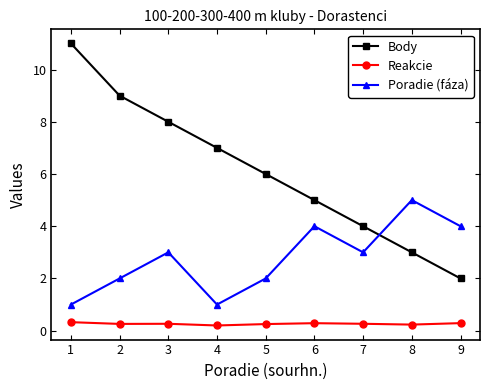

Which series changed the most between 4 and 7?

Body